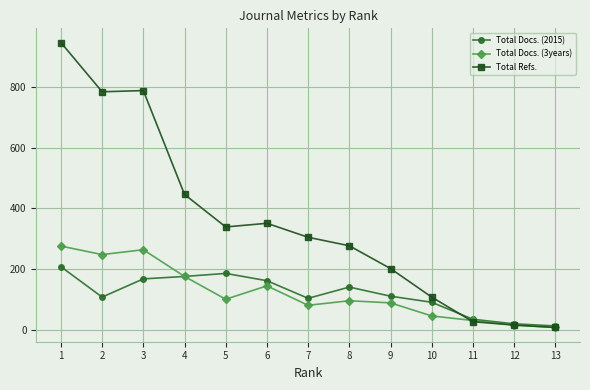

The Total Refs. series shows 169 at 5. True or false?

False